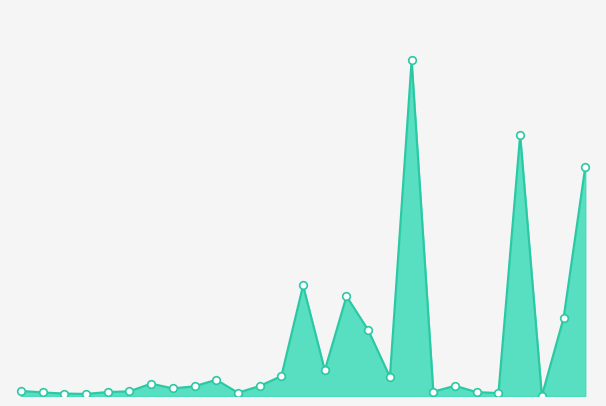

Does the chart have visible grid lines?

No